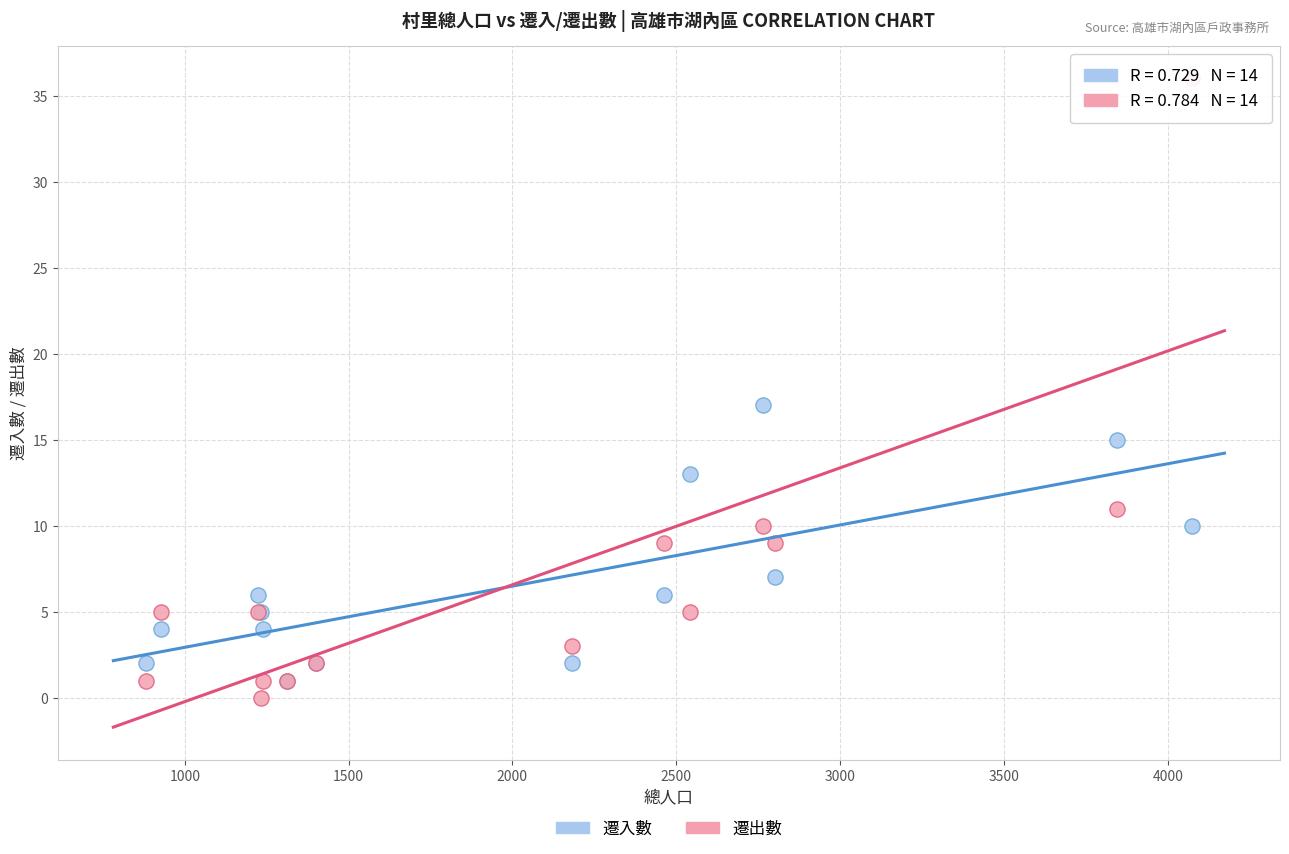

Which series contains the highest Y value?

遷出數